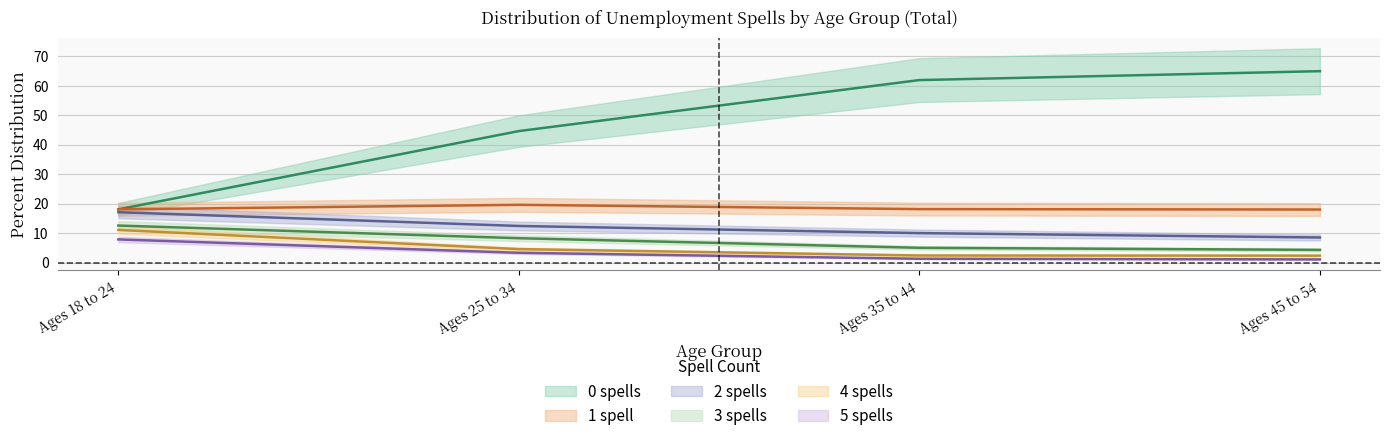

At which category is the sum across all series the highest?

Ages 45 to 54